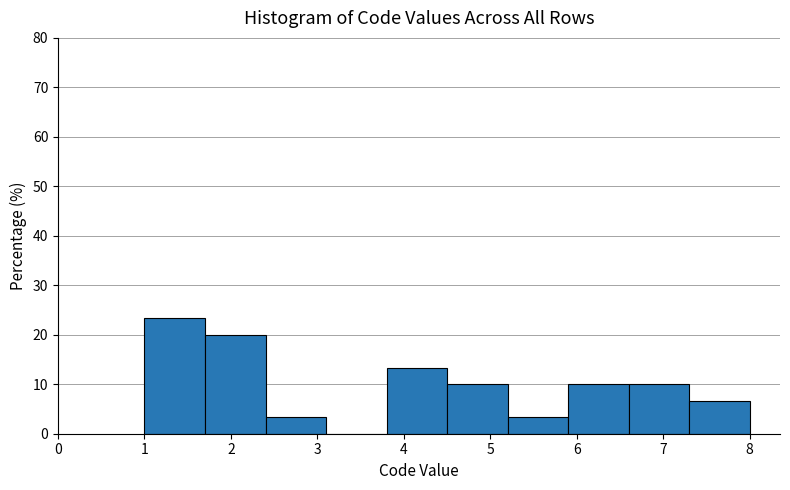

Reading left to right, transcribe this chart: for each bar, give the range it covers on the x-axis and its height. The values are not printed on the chart, so give them approximately, as read against the axis.

1.0 to 1.7: 23
1.7 to 2.4: 20
2.4 to 3.1: 3
3.1 to 3.8: 0
3.8 to 4.5: 13
4.5 to 5.2: 10
5.2 to 5.9: 3
5.9 to 6.6: 10
6.6 to 7.3: 10
7.3 to 8.0: 7